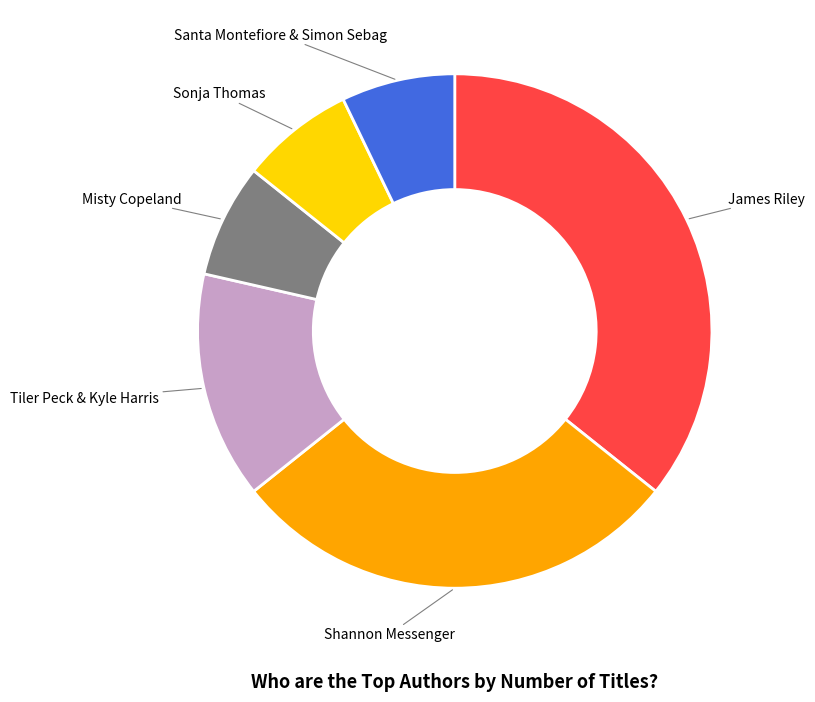

Which has a higher value, Sonja Thomas or Shannon Messenger?

Shannon Messenger